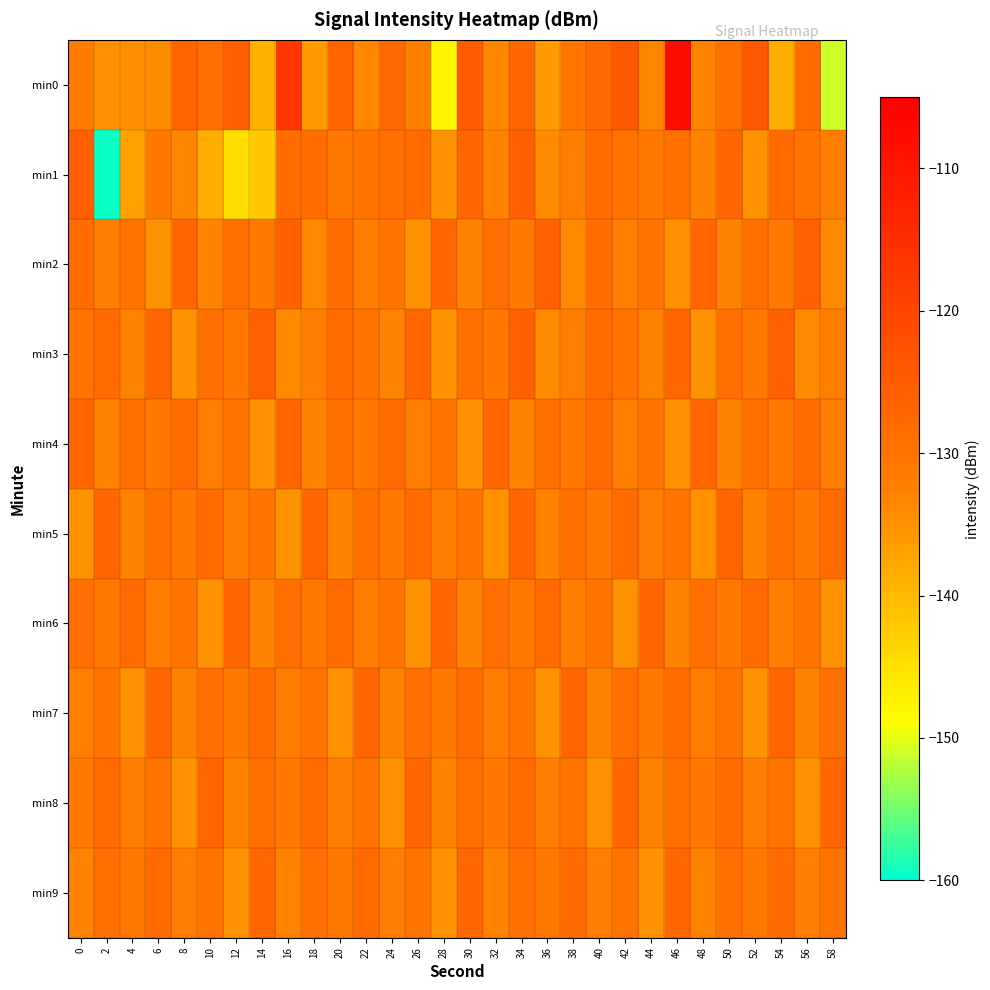

List the series in order of their peak value, lowest first.

min4, min5, min6, min7, min8, min9, min2, min3, min1, min0